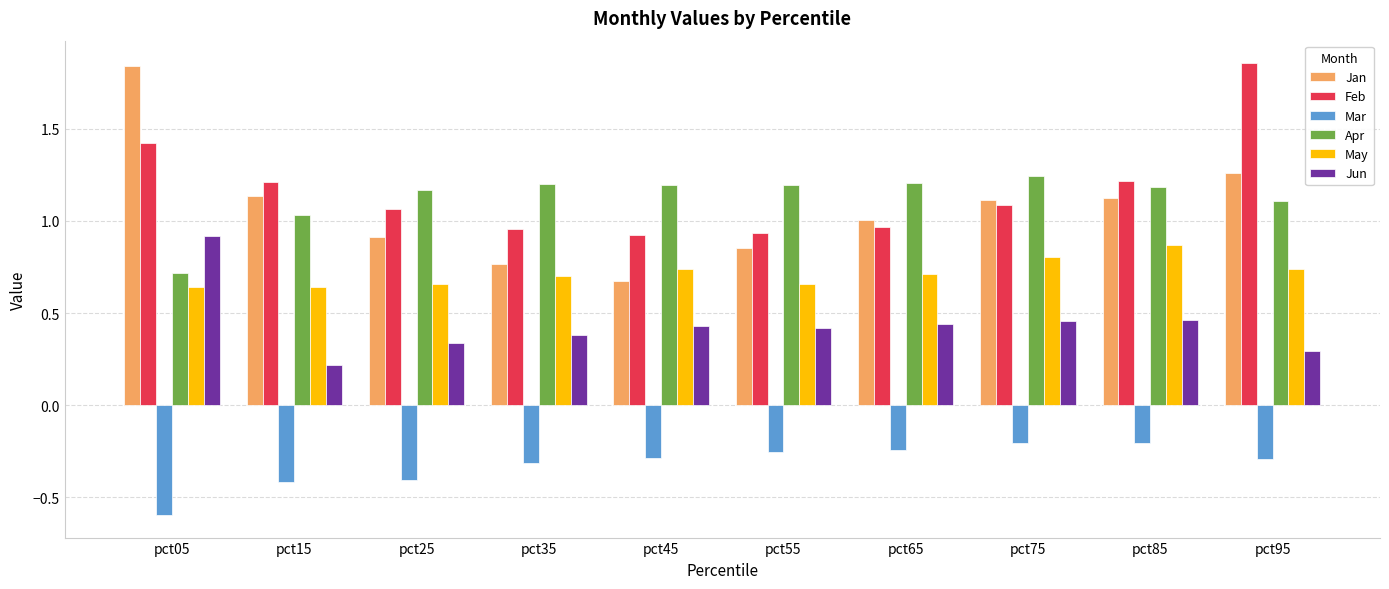

How many categories are shown in the chart?

10